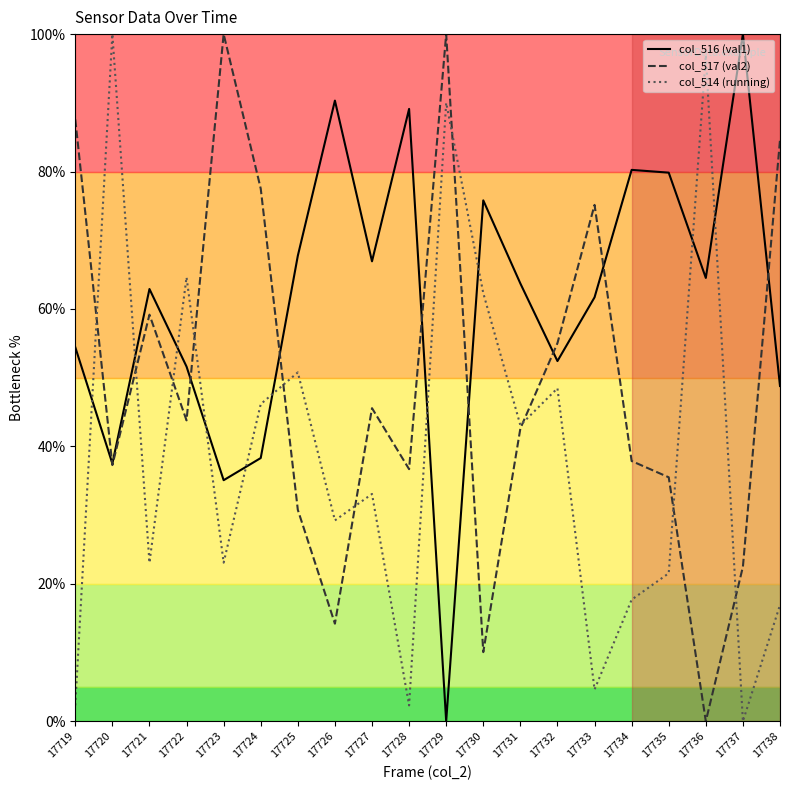

What is the sum of the col_516 (val1) values at 17726 and 17727?

157.3